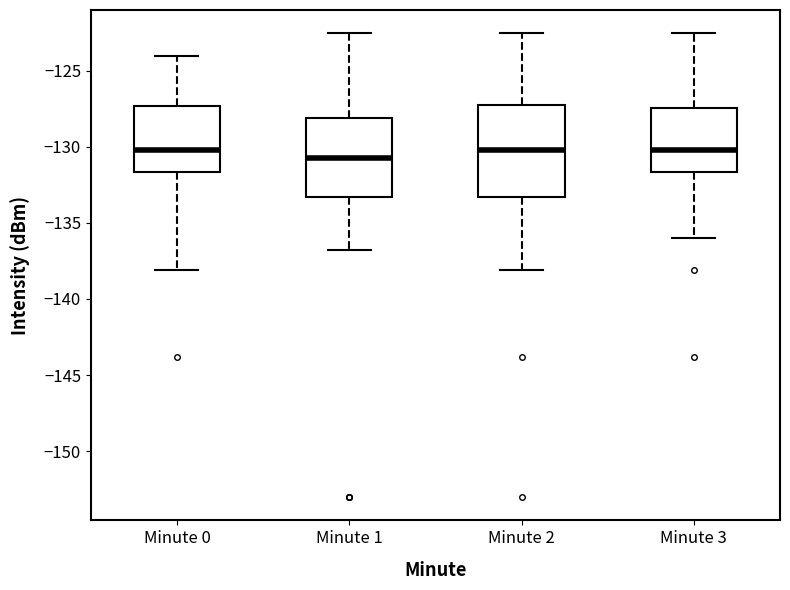

Where does the median line of the box for Minute 1 sit on the y-axis? The values are not printed on the chart, so give them approximately, as read against the axis.

-130.5